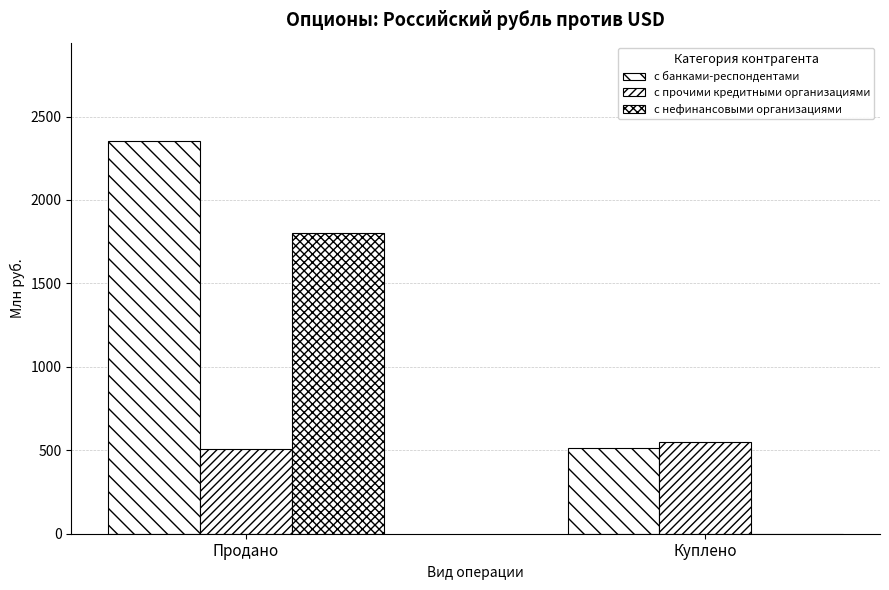

What is the difference between the maximum and minimum values in the с банками-респондентами series?

1840.9